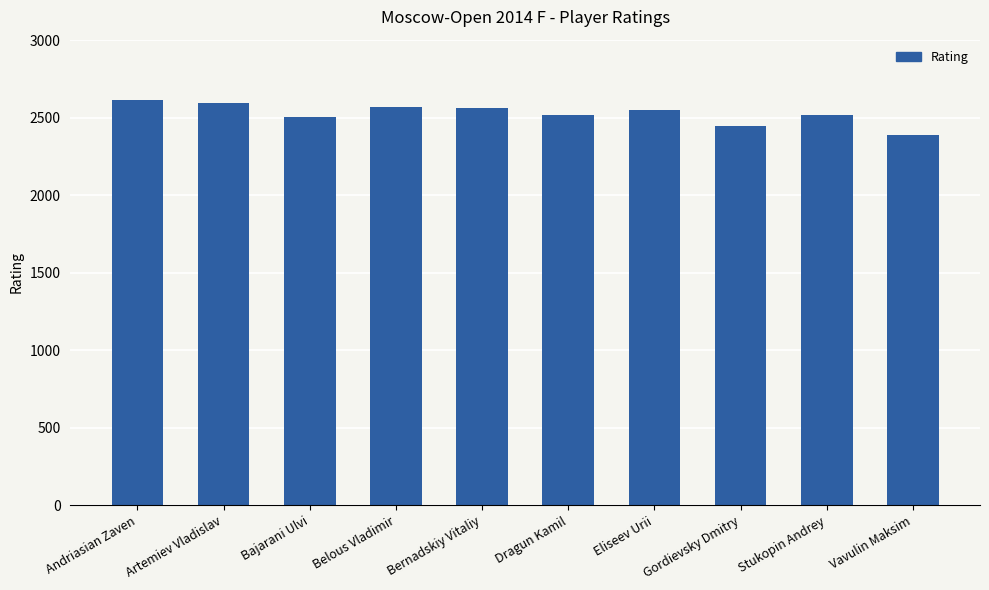

Which has a higher value, Bajarani Ulvi or Andriasian Zaven?

Andriasian Zaven